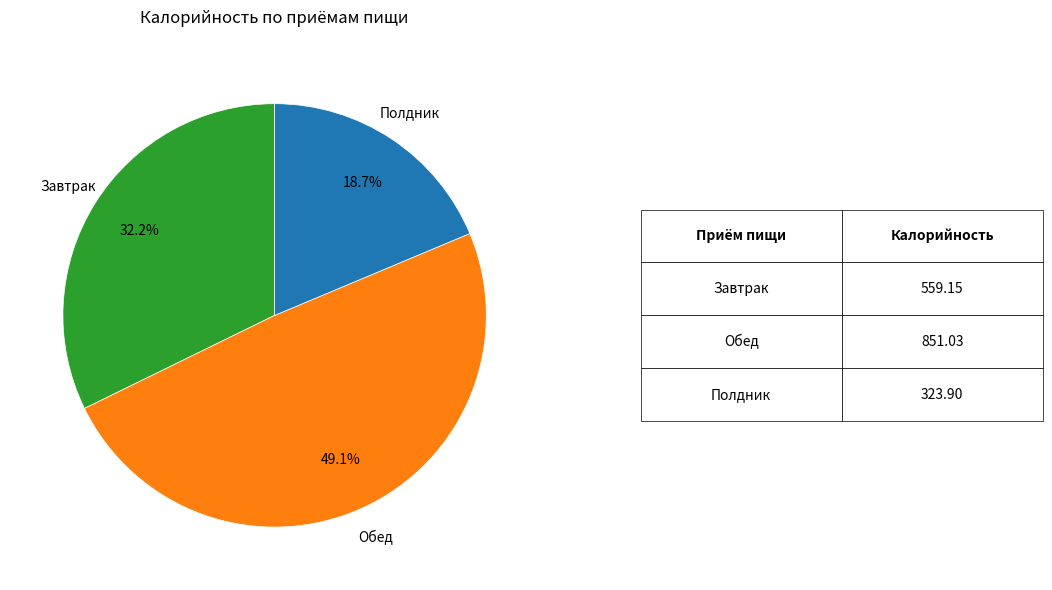

What percentage is the Завтрак slice, to the nearest percent?

32%